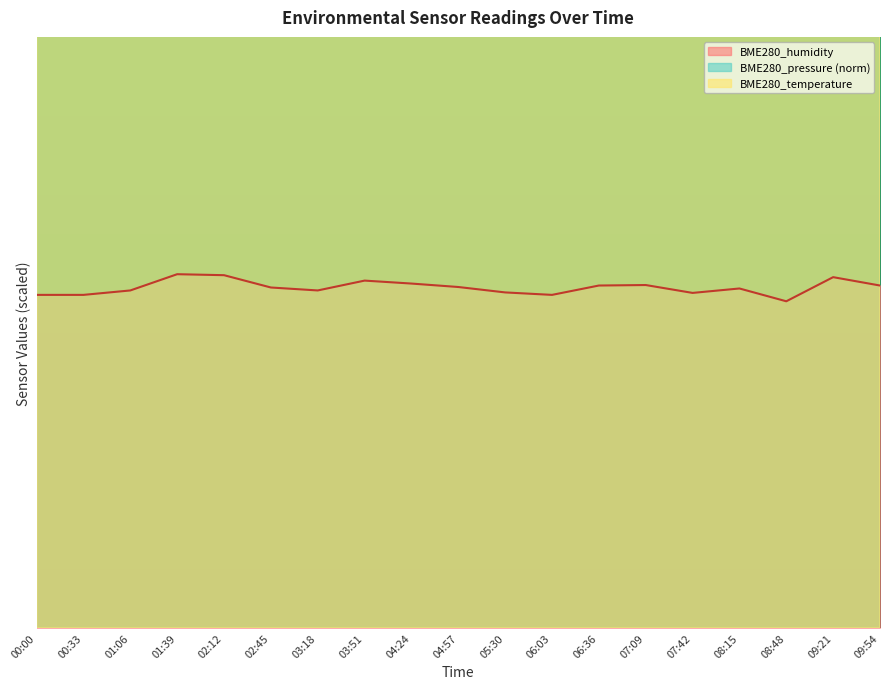

Reading left to right, transcribe all the data shown in this chart.

BME280_temperature: 00:00=14.6	00:33=14.5	01:06=14.4	01:39=14.4	02:12=14.4	02:45=14.4	03:18=14.4	03:51=14.4	04:24=14.4	04:57=14.4	05:30=14.4	06:03=14.6	06:36=14.6	07:09=14.6	07:42=14.6	08:15=14.6	08:48=14.6	09:21=14.5	09:54=14.6
BME280_humidity: 00:00=6.8	00:33=6.8	01:06=6.8	01:39=7.2	02:12=7.2	02:45=6.9	03:18=6.8	03:51=7.0	04:24=7.0	04:57=6.9	05:30=6.8	06:03=6.8	06:36=7.0	07:09=7.0	07:42=6.8	08:15=6.9	08:48=6.6	09:21=7.1	09:54=7.0